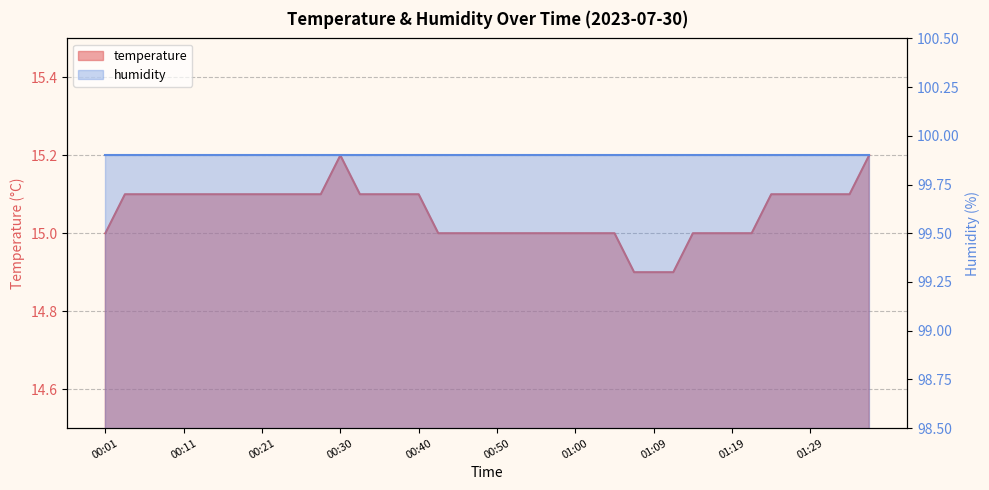

Count the values in the range 15 to 16.

37